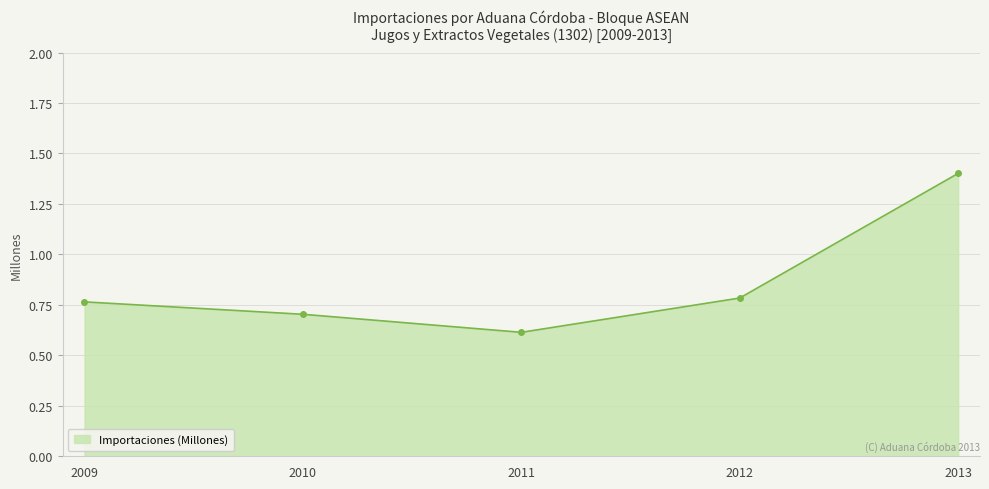

What is the change in value from 2009 to 2013?

+0.6